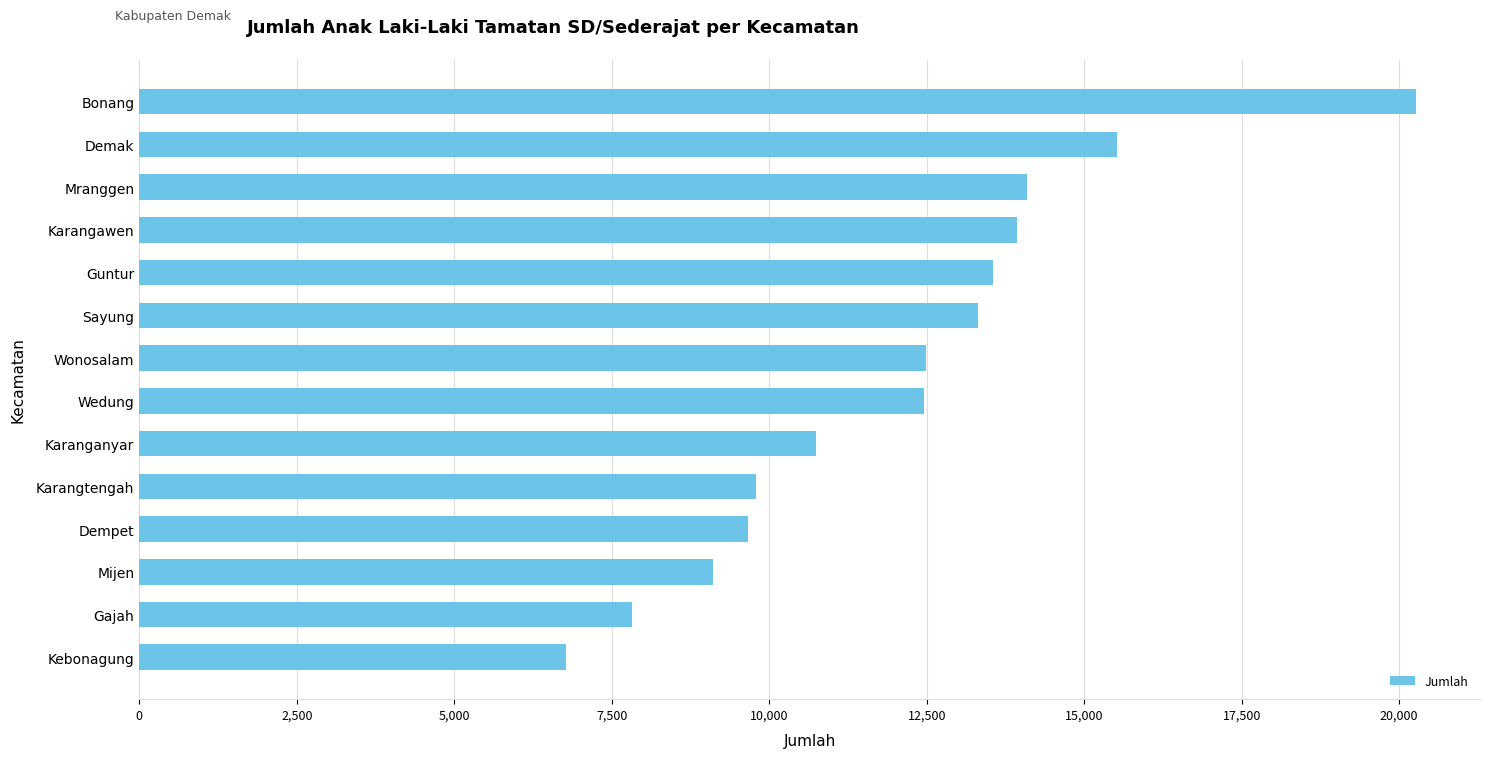

The chart shows a value of 22231 at Wedung. True or false?

False